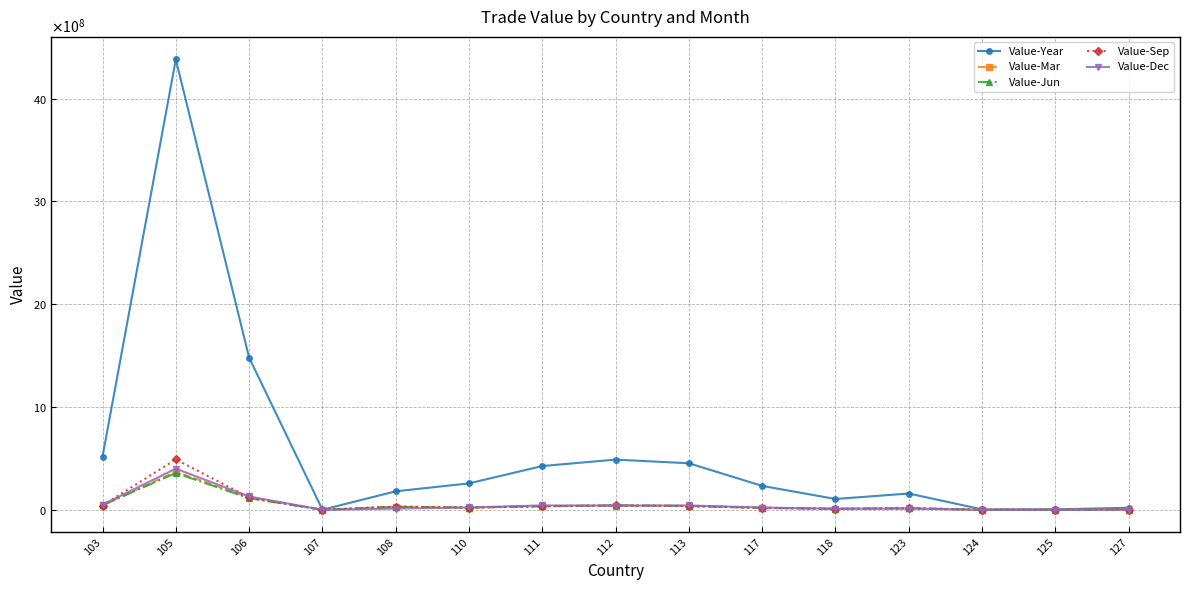

Reading right to left, extract all data points from this chart.

Value-Year: 20235227	4279125	4045461	158661159	105324059	232637985	452748933	488504304	425777994	257294000	180041240	1017993	1480519583	4380641789	517823250
Value-Mar: 2377484	693434	414171	15132434	11729231	18405712	39873827	39381695	37204058	18928303	31076830	33259	121293625	370139095	46046400
Value-Jun: 1244213	353998	241525	17122436	9476984	18843597	36674628	44382196	34143831	22383565	29553874	60296	112764341	358154994	44533071
Value-Sep: 1663260	373538	381743	14020613	8427444	20011696	35471600	42811828	34123859	22530237	30019085	208866	120692358	490449953	41860539
Value-Dec: 1688677	218381	328885	12559925	10227521	22450438	42468978	40793968	42784984	23277737	12084711	110534	129784524	400487803	50330329